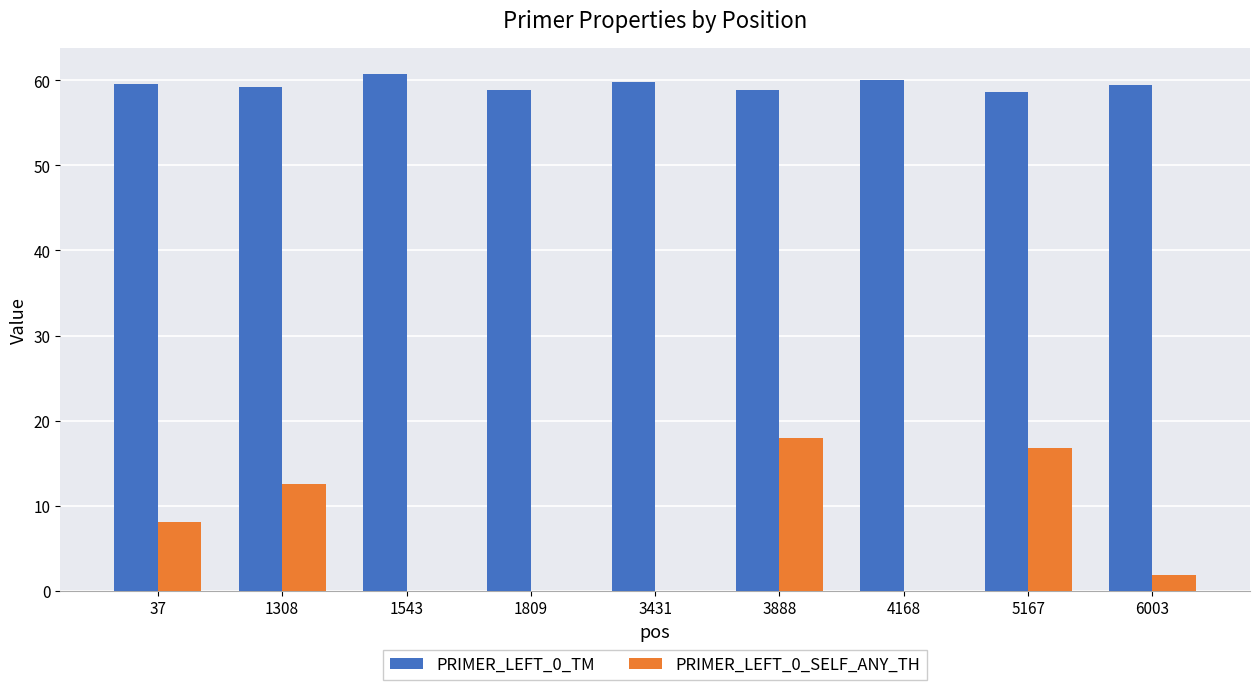

Which series has the largest total across all categories?

PRIMER_LEFT_0_TM